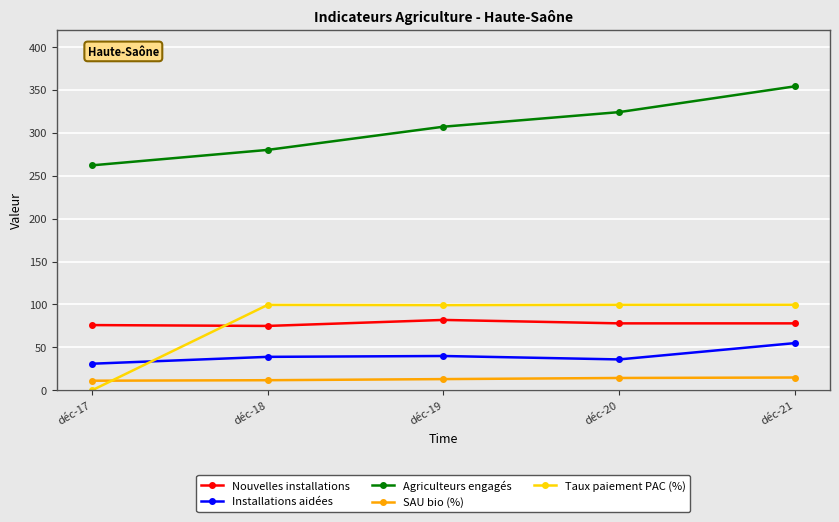

At which label does Taux paiement PAC (%) first exceed 99?

déc-18